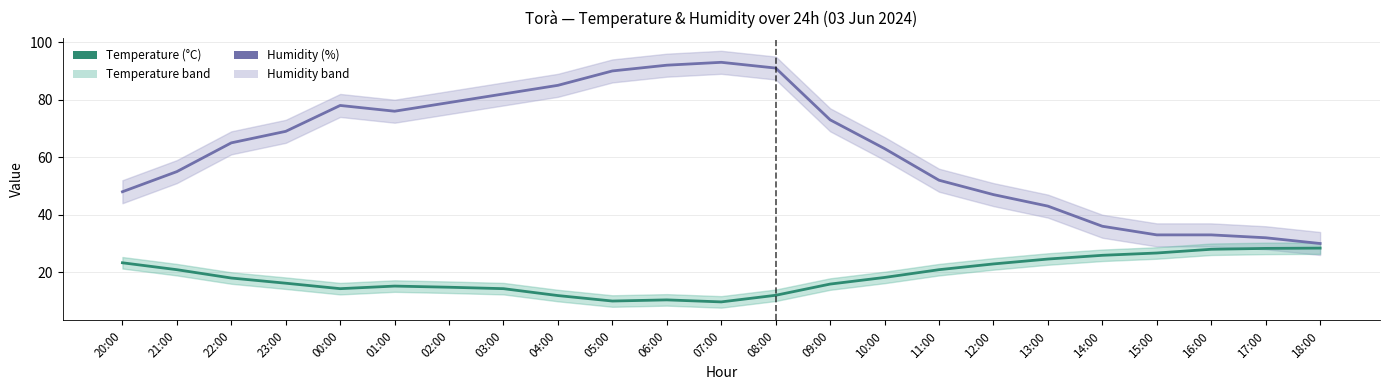

Count the number of categories in the chart.

23